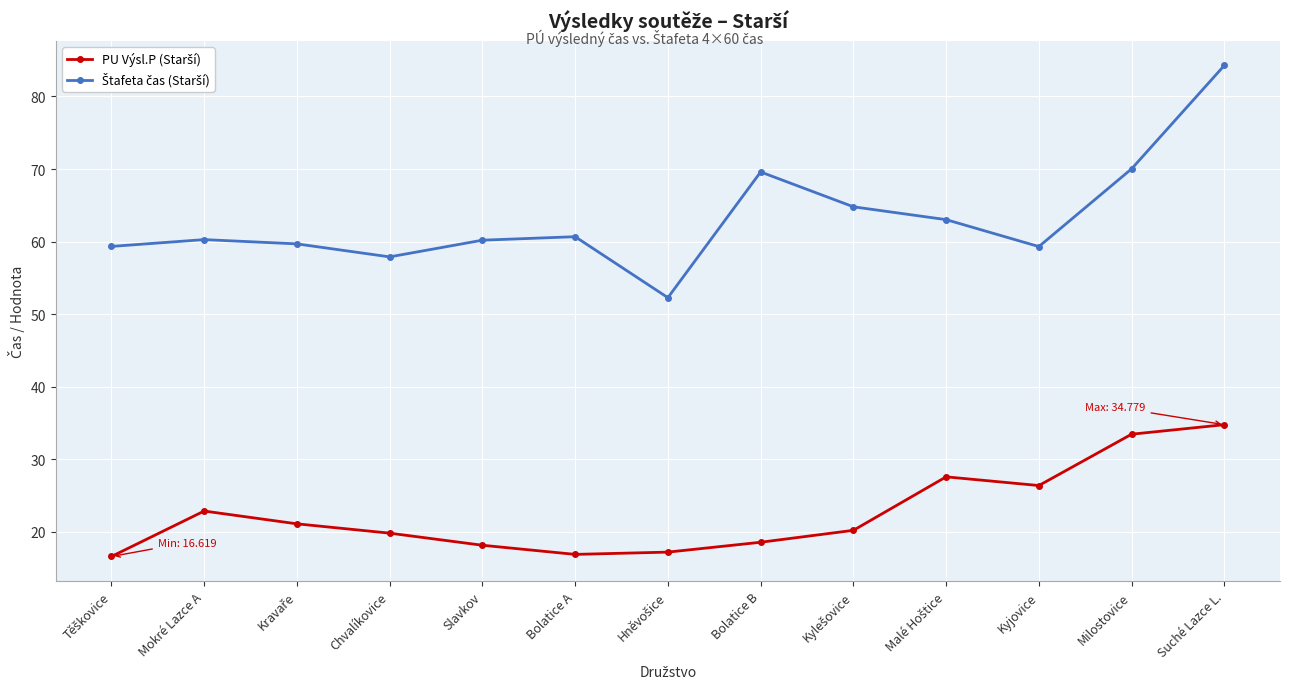

At which category does the chart reach its peak across all series?

Suché Lazce L.